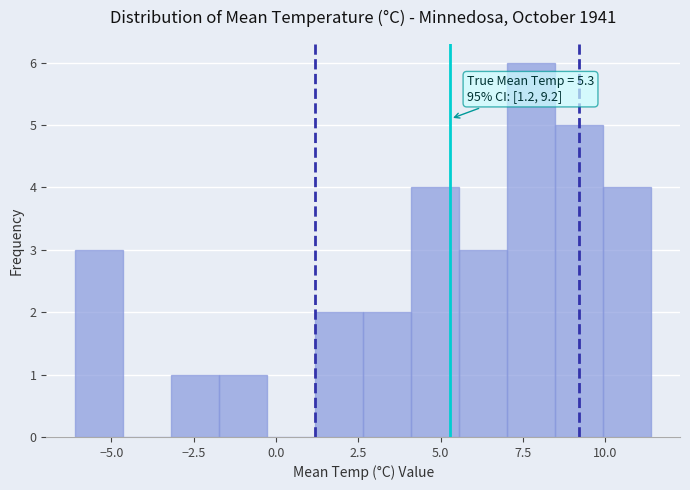

Around what value on the x-axis is the tallest bar? Give the approximate position of its centre, as read against the axis.

8.0